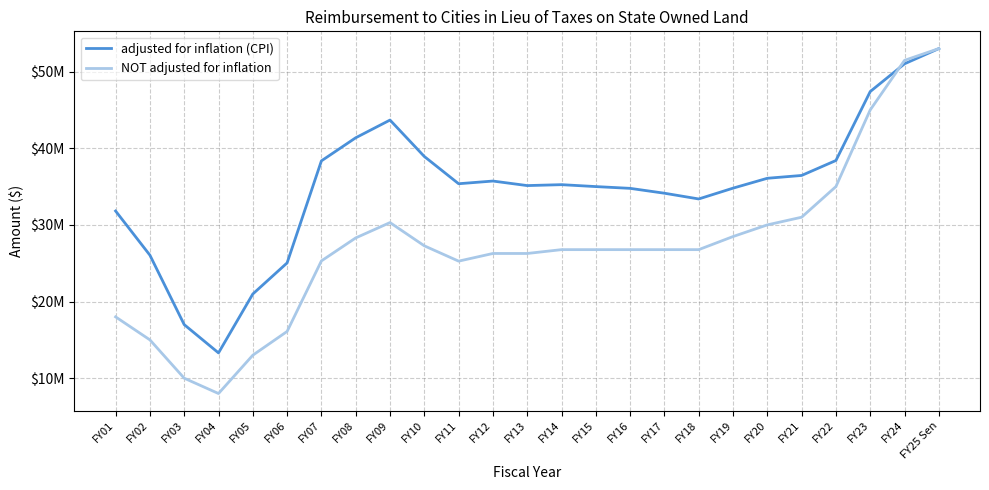

What are all the series names shown in the legend?

adjusted for inflation (CPI), NOT adjusted for inflation